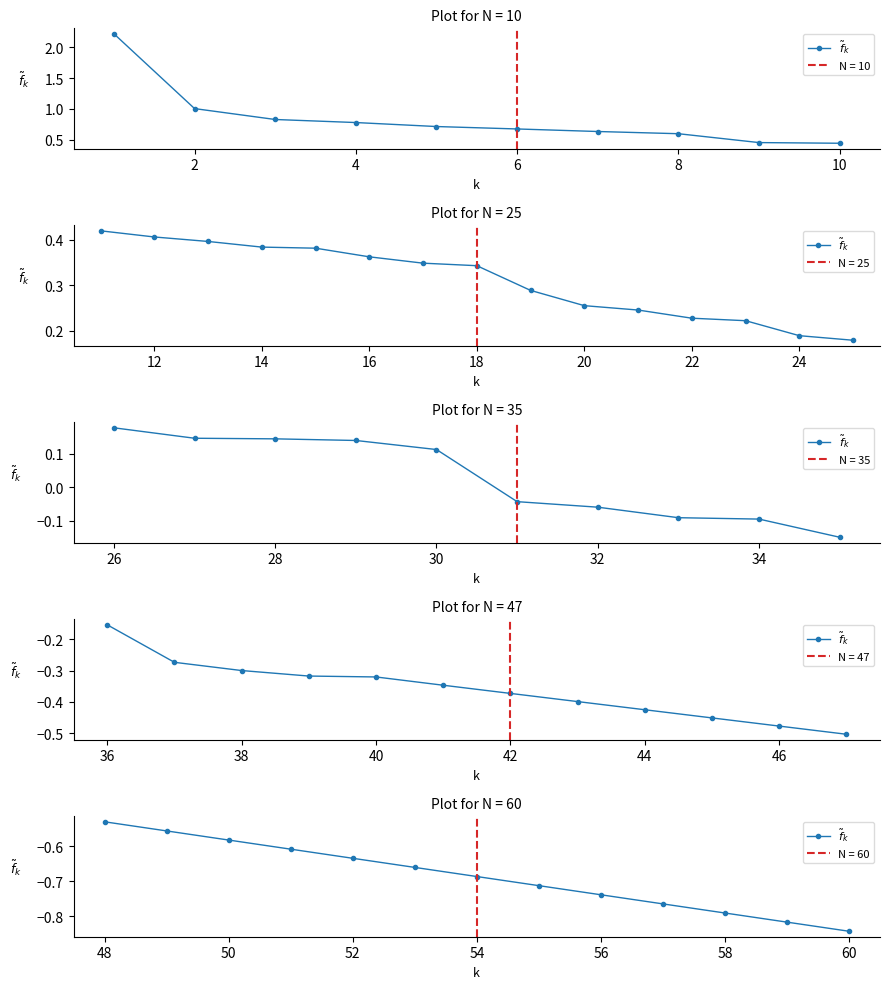

What is the average value?

-0.7